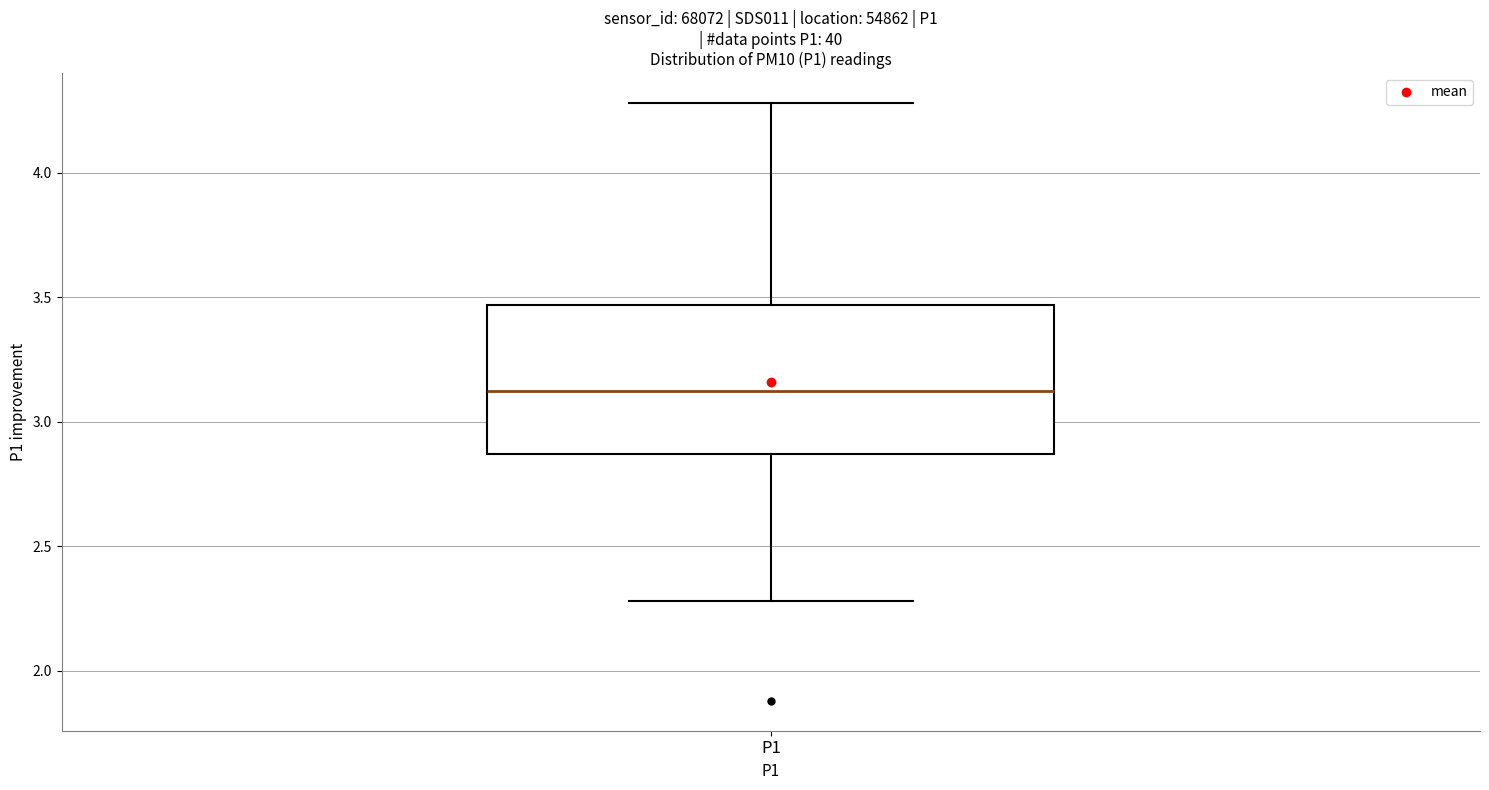

Transcribe this box plot: give where the median line is, the range the box spans, and where the two whiskers end, as read against the y-axis. The values are not printed on the chart, so give them approximately, as read against the axis.

median 3.15, box 2.85 to 3.45, whiskers 2.30 to 4.30